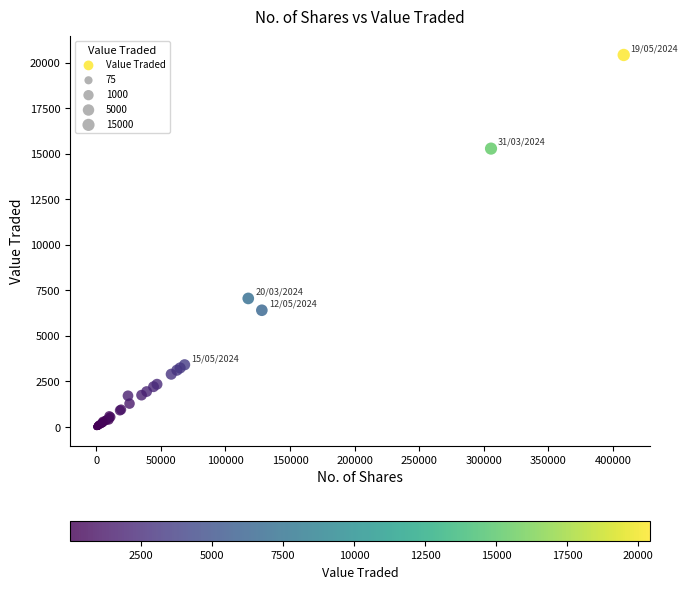

What Y value in the scatter plot is closest to 10213?

7060